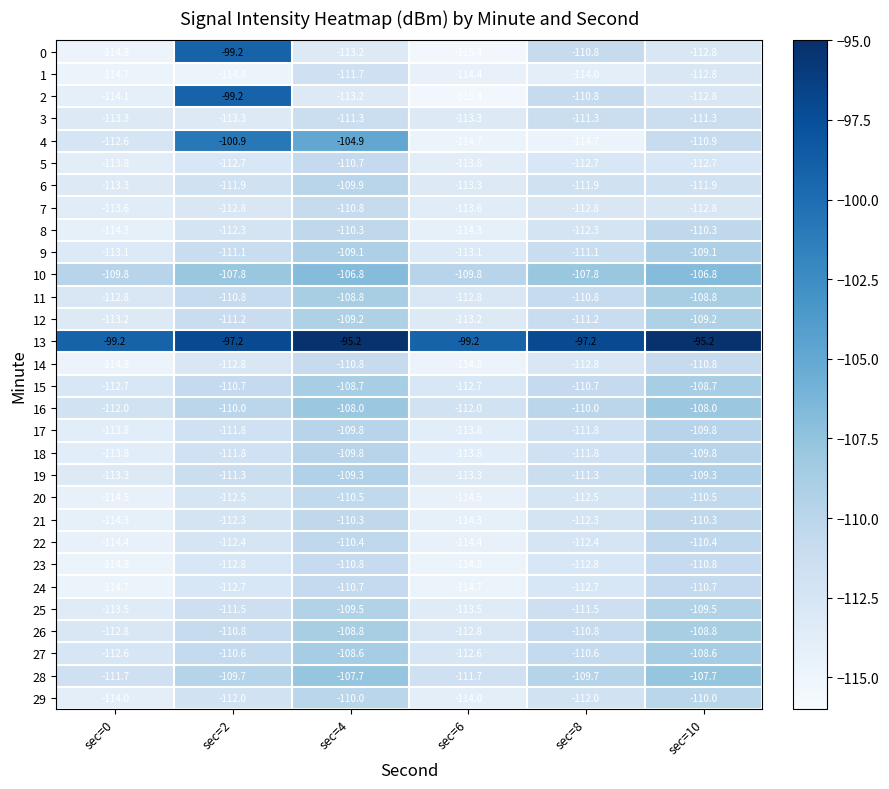

What is the difference between the 10 values at sec=4 and sec=2?

1.0